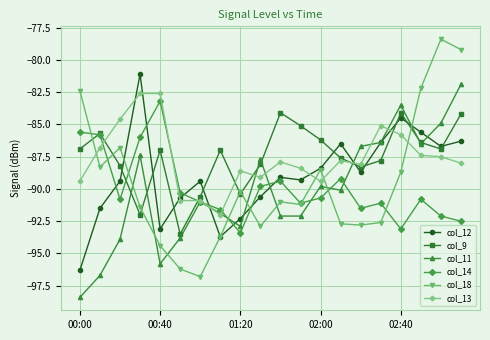

In col_14, how many points are lower than both neighbors (excluding endpoints)?

5